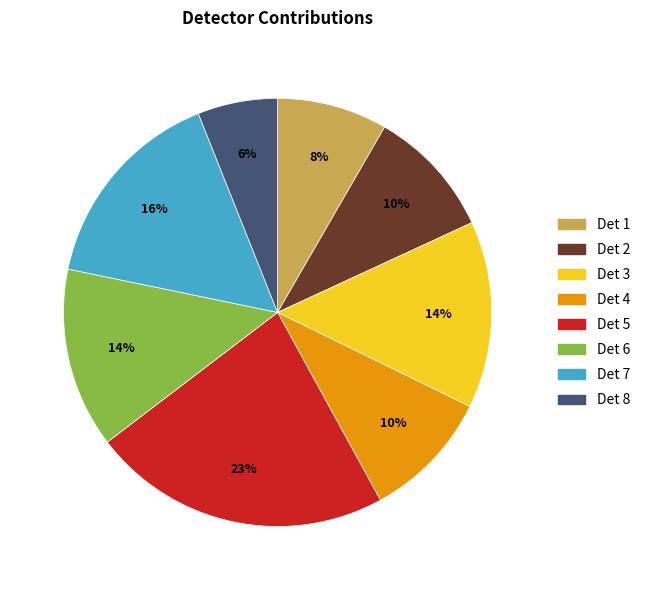

How many slices are in this pie chart?

8